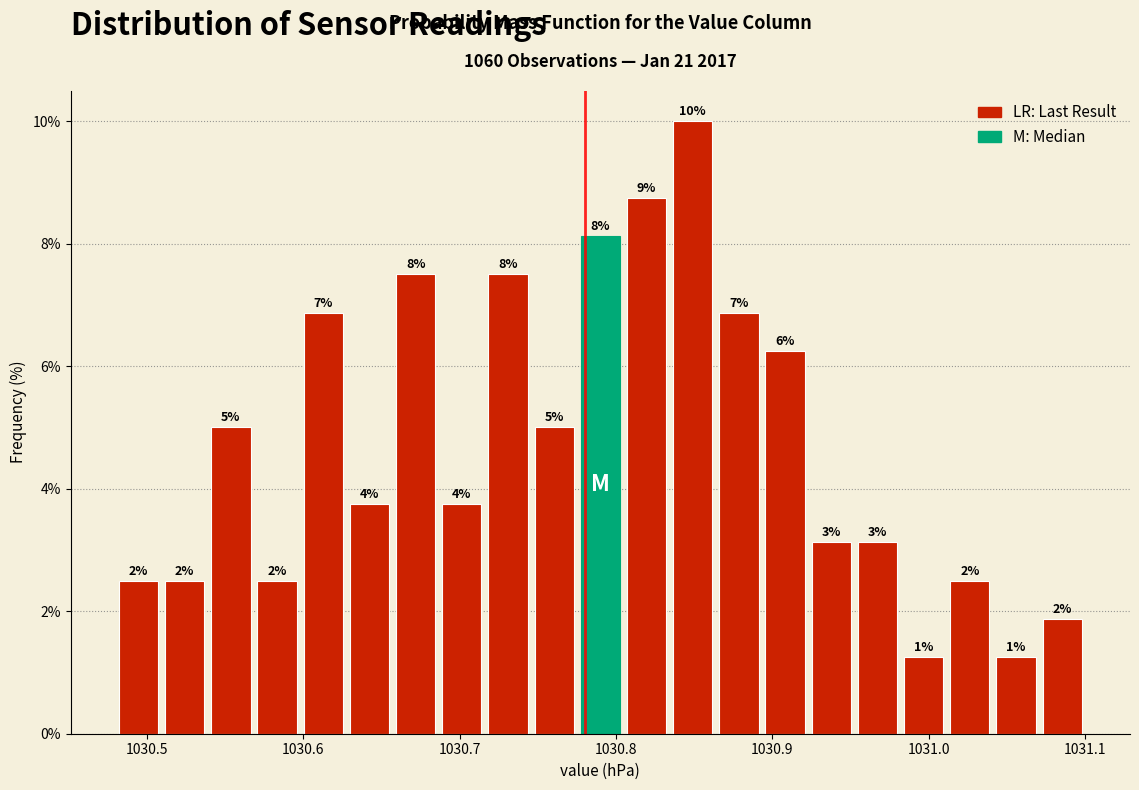

Read against the x-axis, roughly where is the centre of the tallest bar?

1030.85